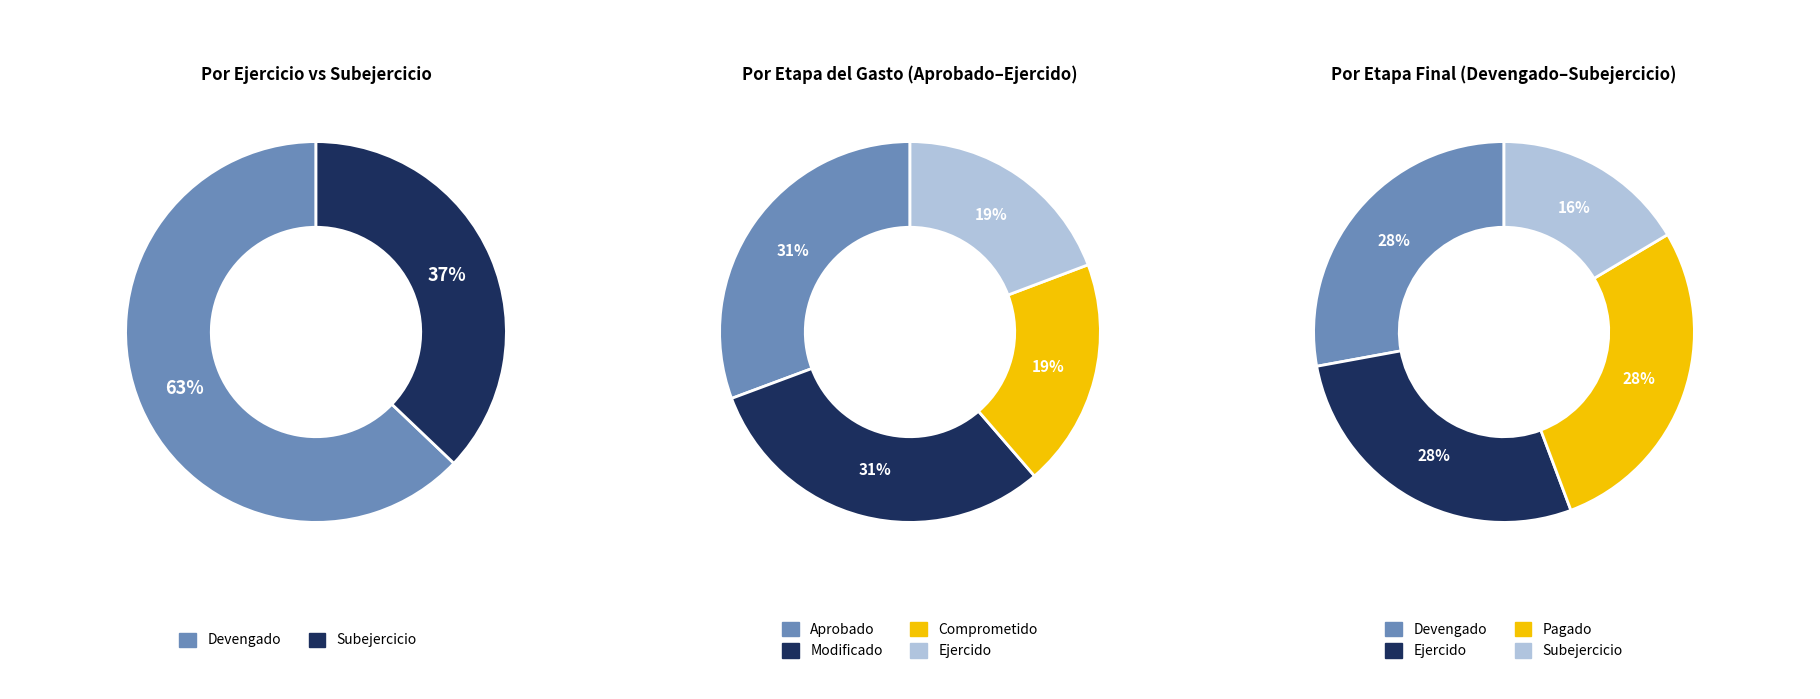

Is there any slice that represents more than half of the pie?

Yes